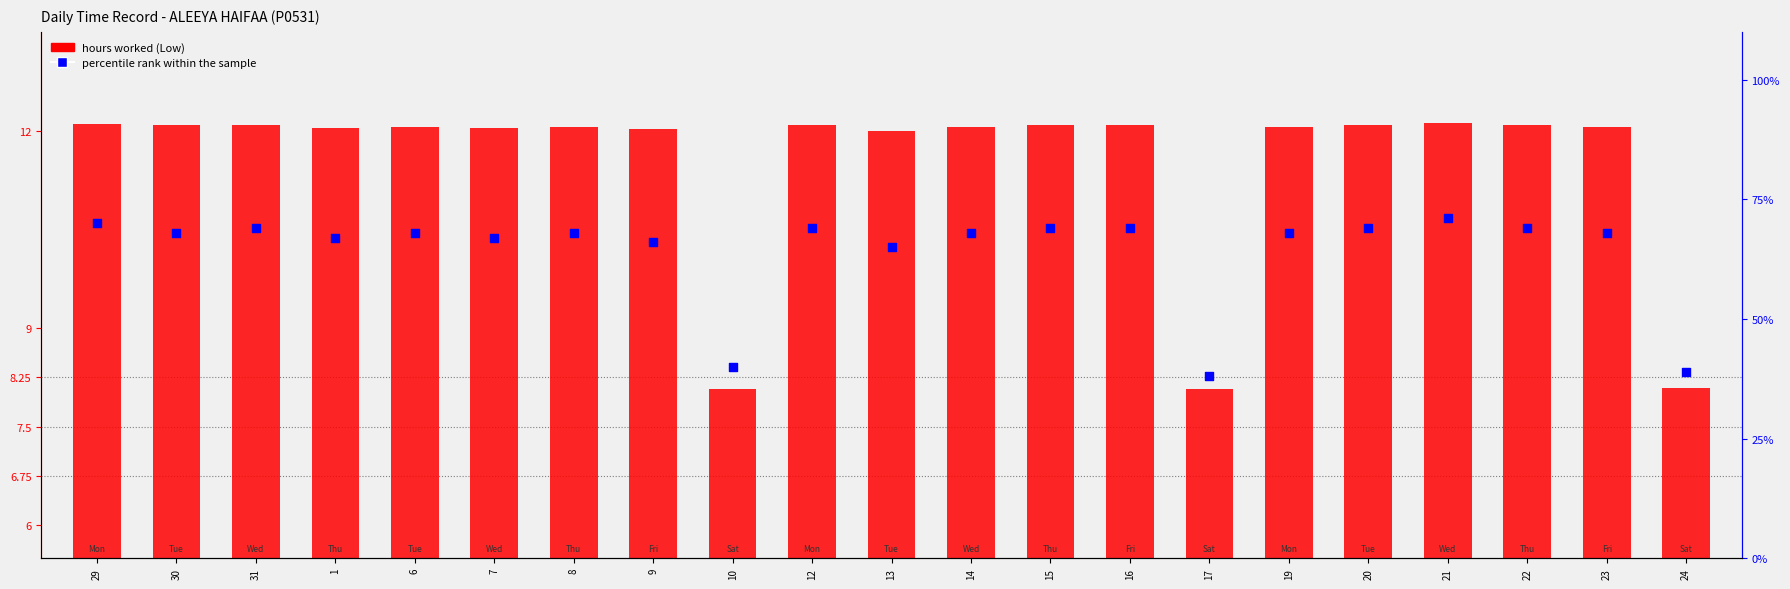

Is the value of percentile rank within the sample at 24 greater than the value of hours worked (Low) at 21?

Yes